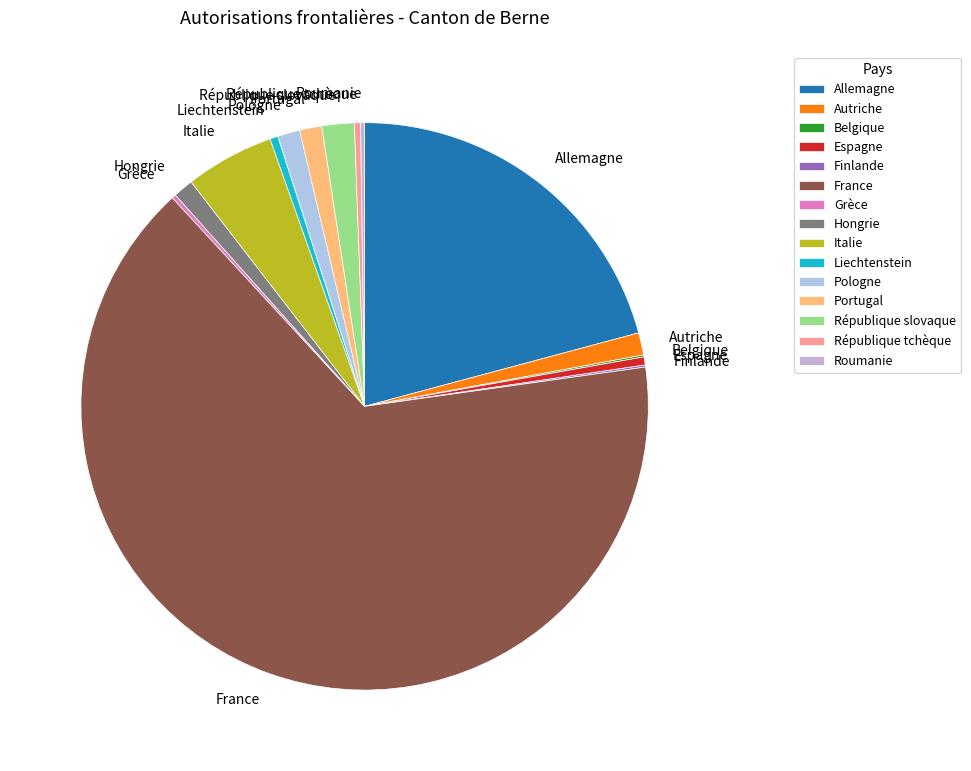

Do République slovaque and Allemagne together represent more than half of the pie?

No